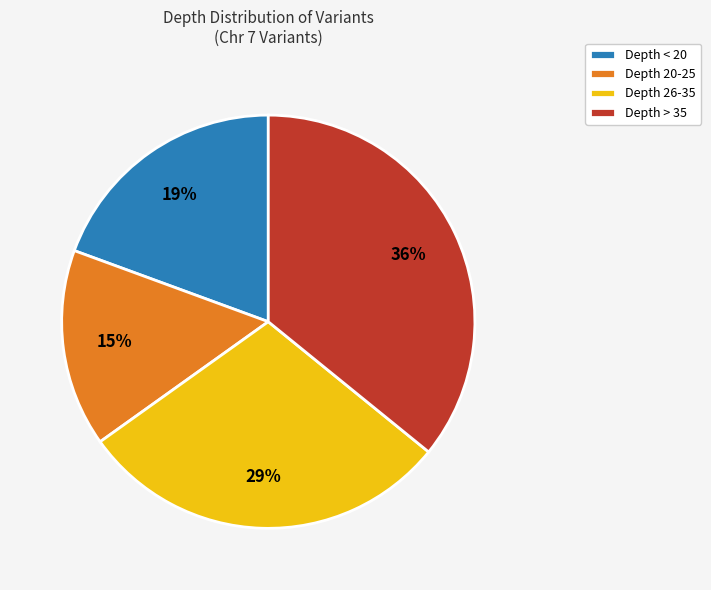

Combined, do Depth < 20 and Depth > 35 account for over 50%?

Yes